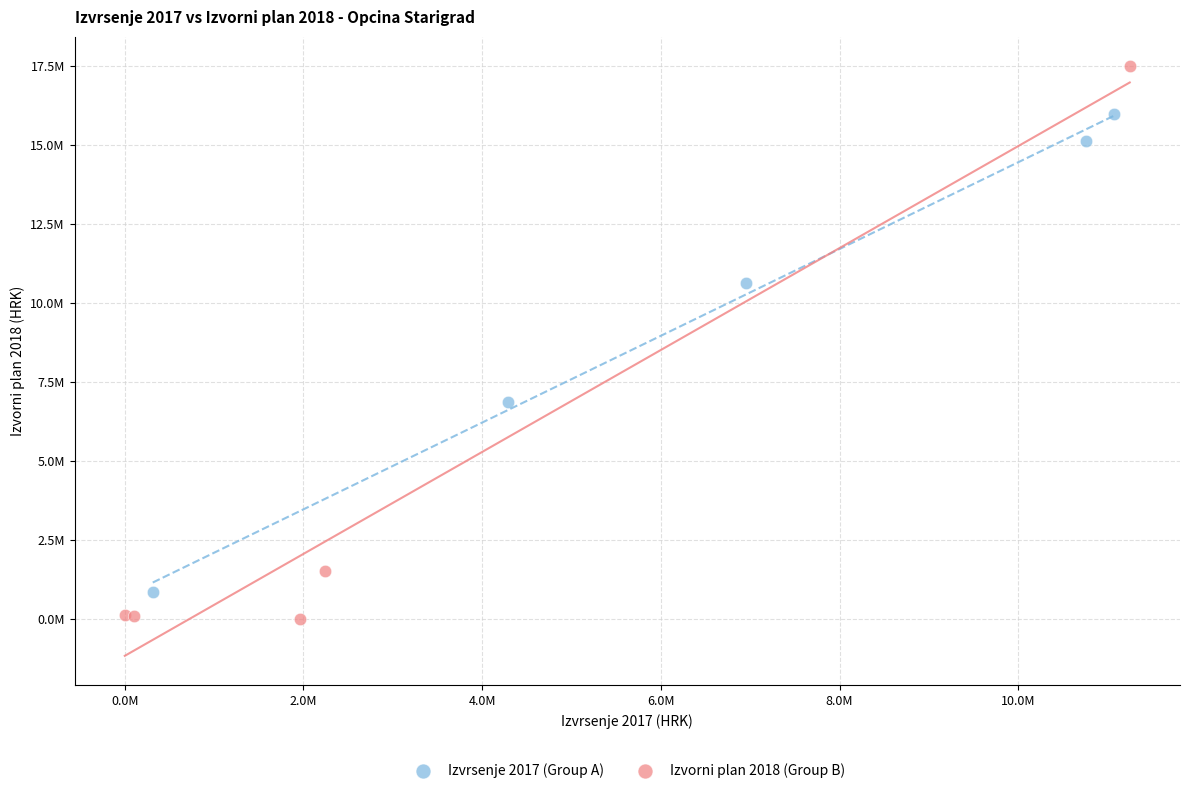

Which series has the widest spread of Y values?

Izvorni plan 2018 (Group B)